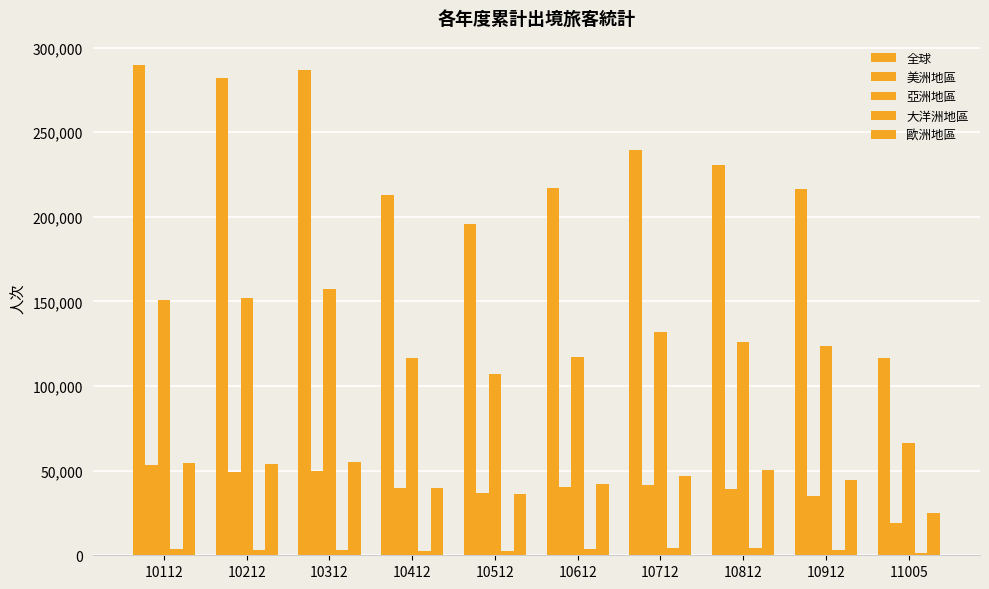

Which has a higher value, 10512 or 10312?

10312